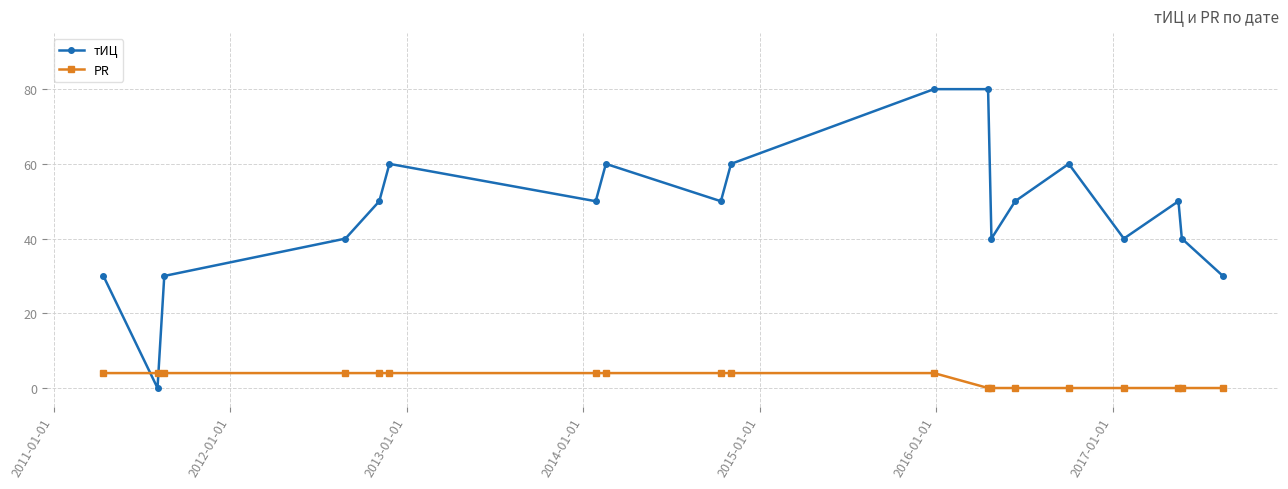

At how many categories does at least one series exceed 55?

6